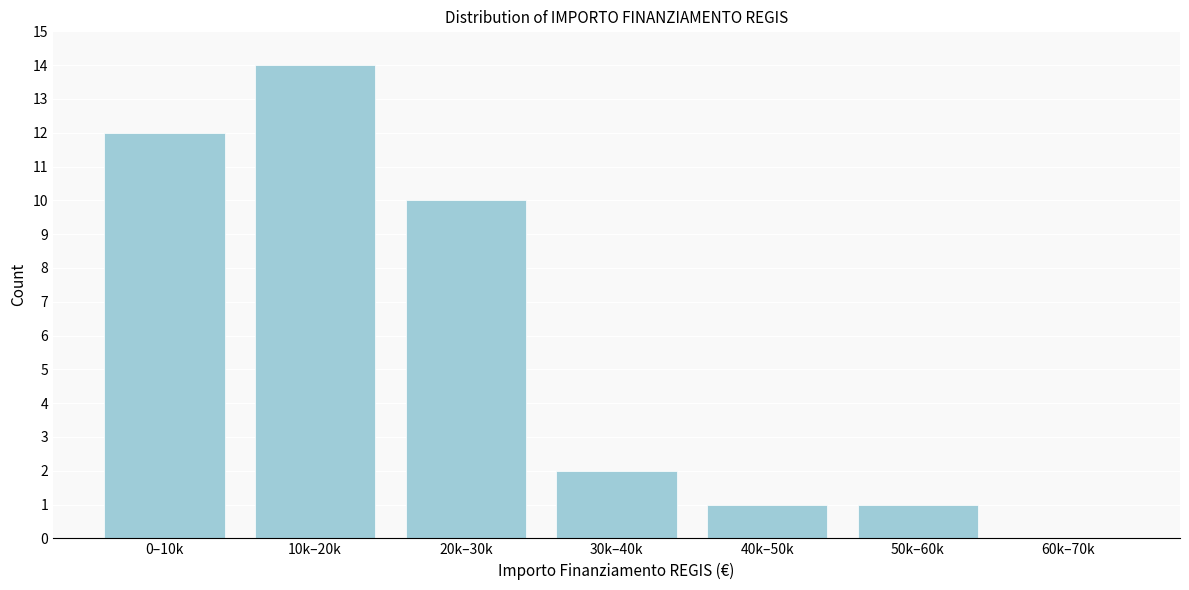

Reading left to right, what are all the values shown in this chart?

0–10k=12	10k–20k=14	20k–30k=10	30k–40k=2	40k–50k=1	50k–60k=1	60k–70k=0